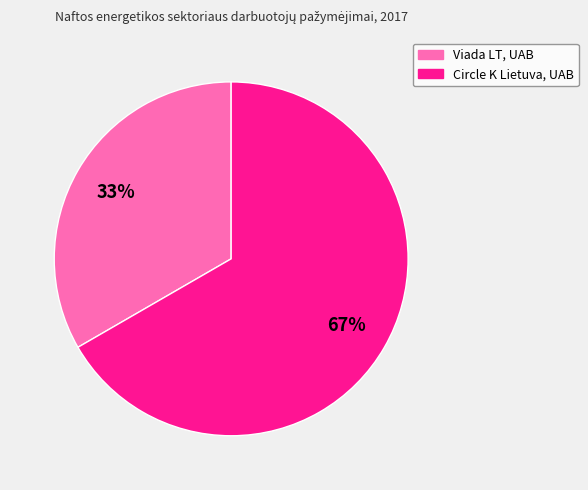

What is the smallest slice in the pie chart?

Viada LT, UAB